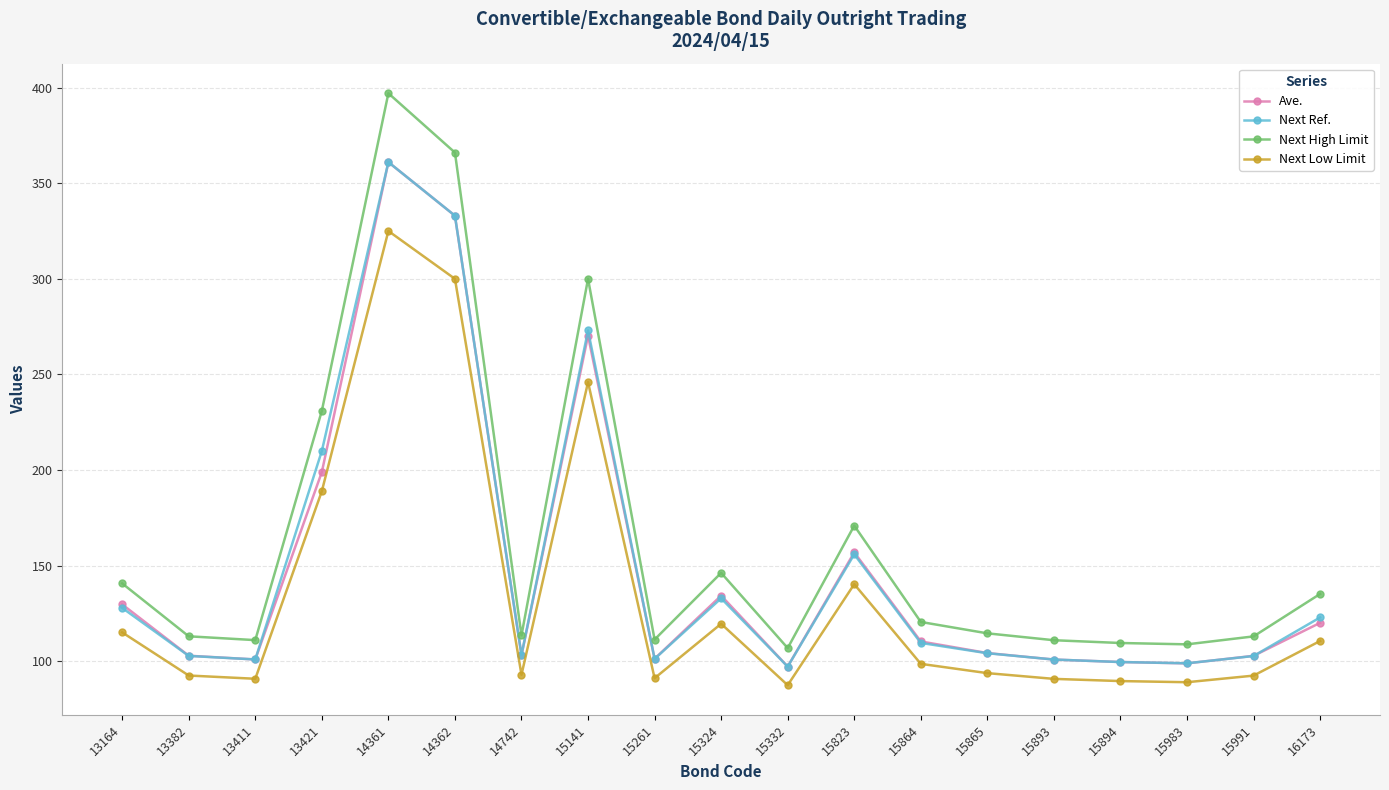

What is the spread (max minus min) of values at 14361?

72.0